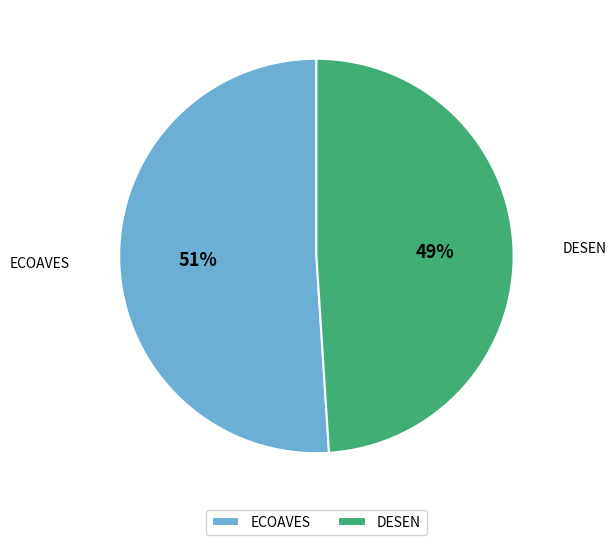

To the nearest percent, what is the average slice percentage?

50%